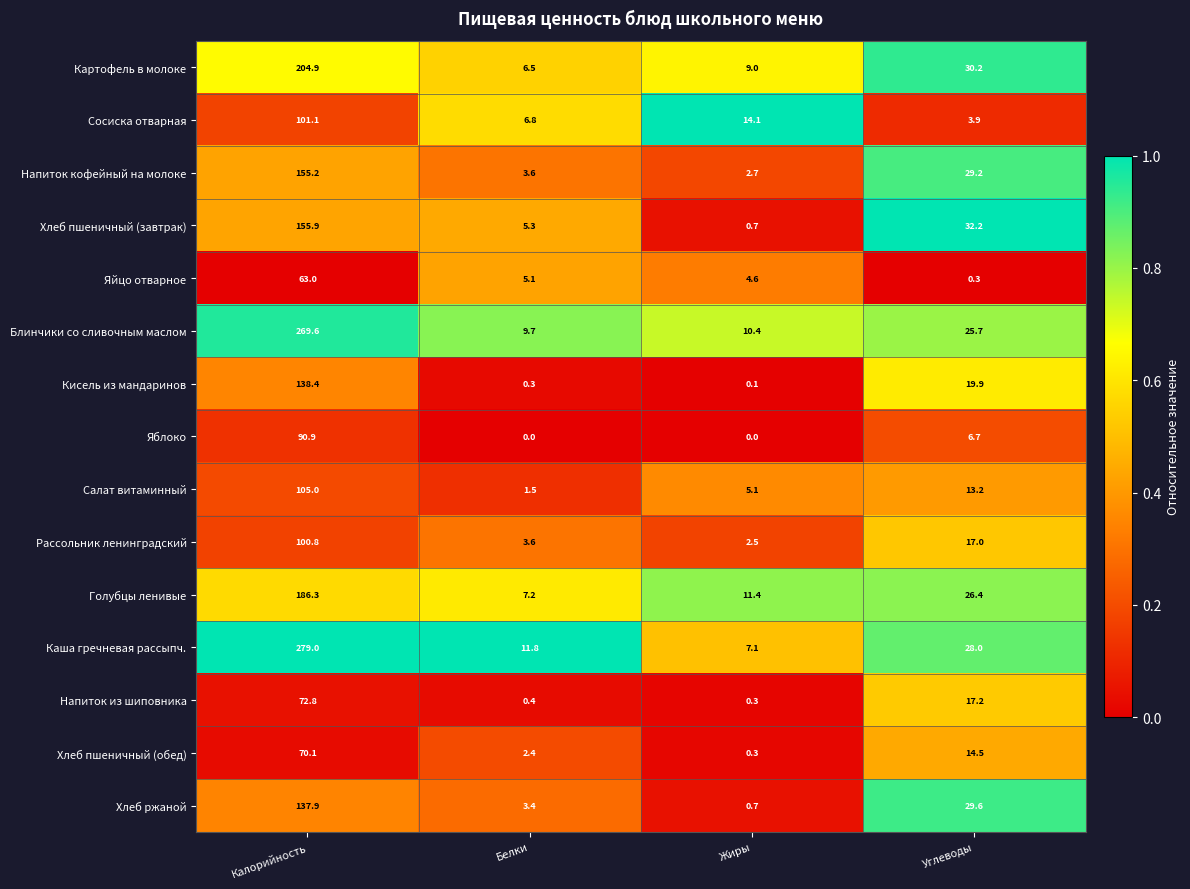

Count the number of data series in this chart.

15